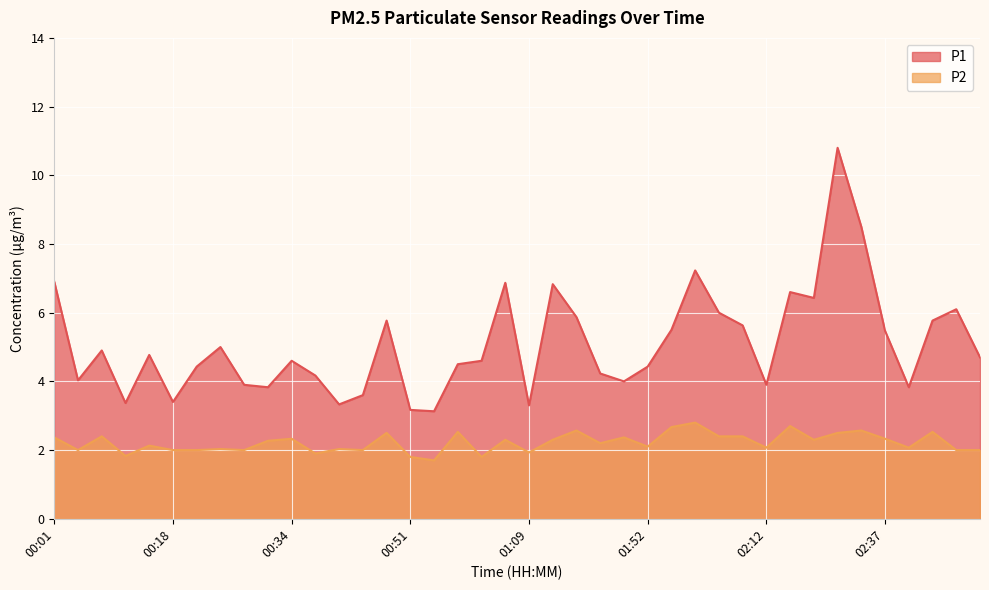

What is the spread (max minus min) of values at 01:38?

2.0